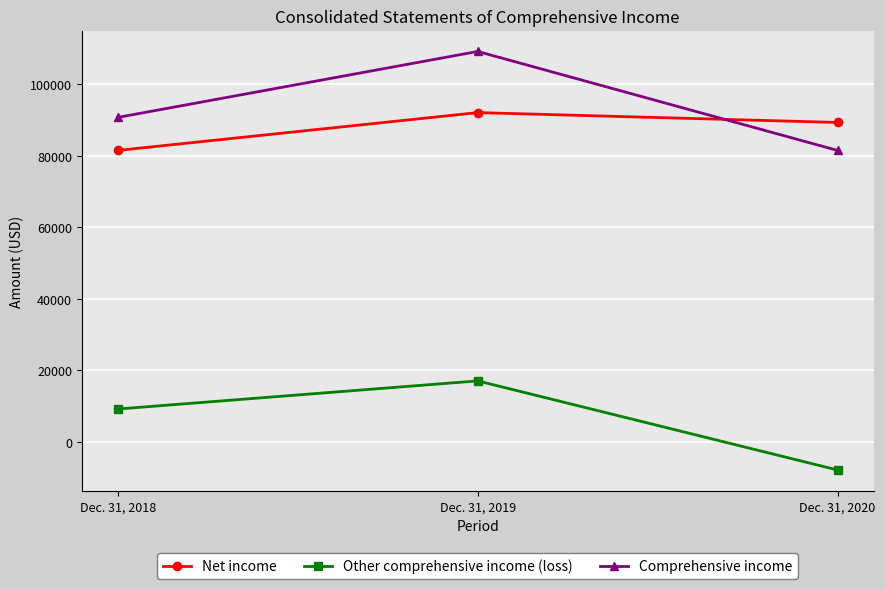

At which label is Comprehensive income closest to 95302?

Dec. 31, 2018